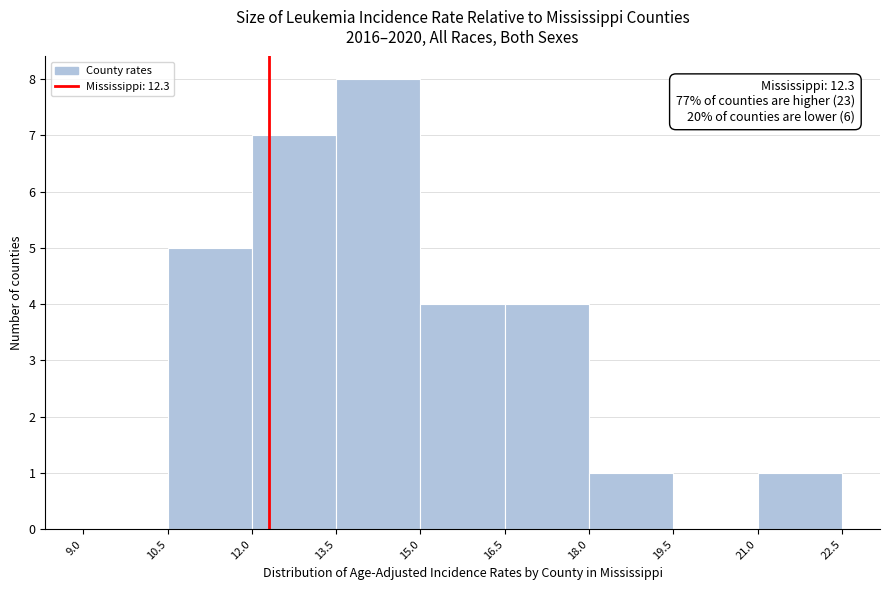

Which range on the x-axis has the tallest bar?

13.5 to 15.0